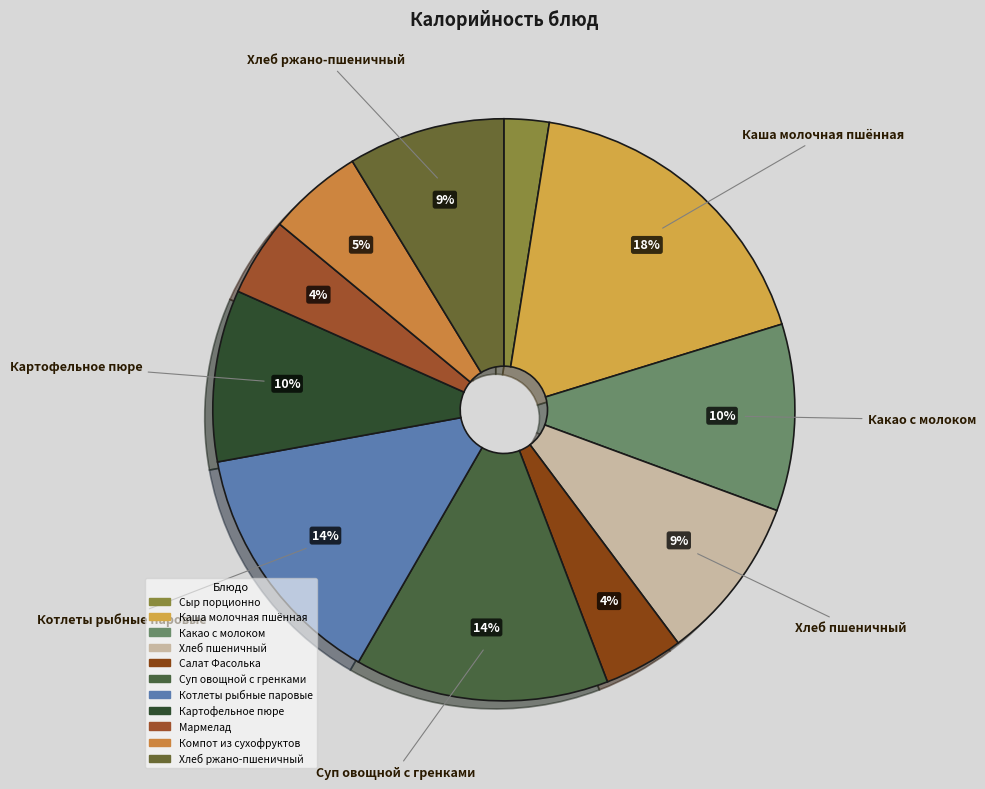

What percentage is NOT represented by Мармелад?

95.7%